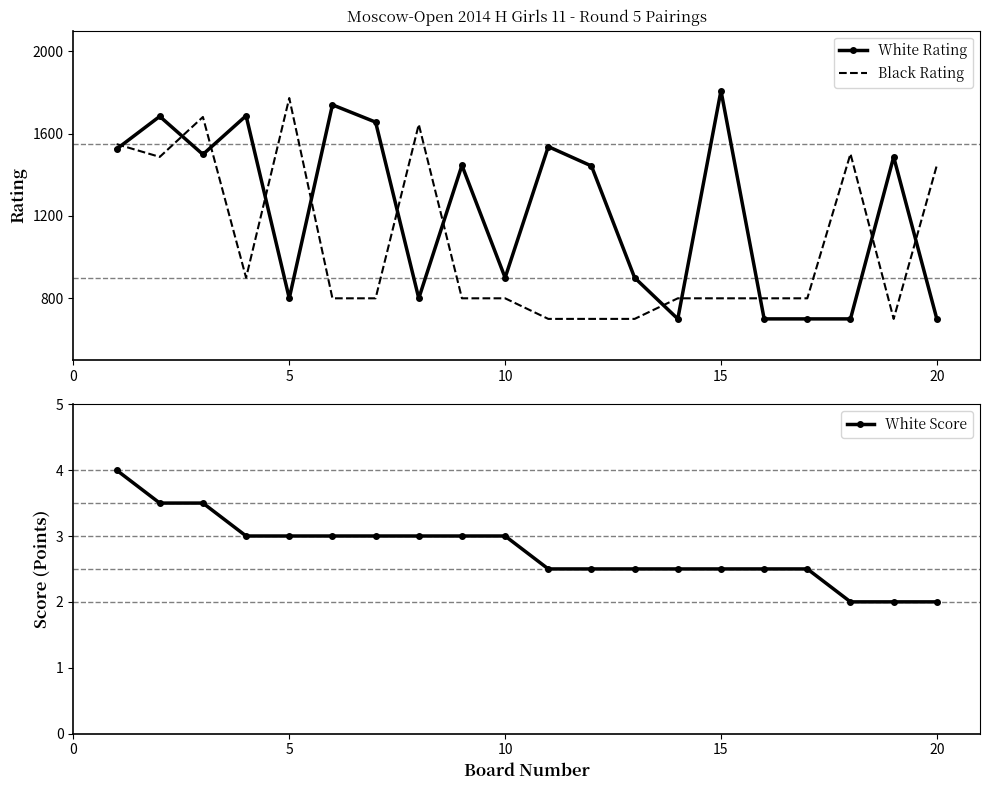

What is the lowest value of the White Score series?

2.0